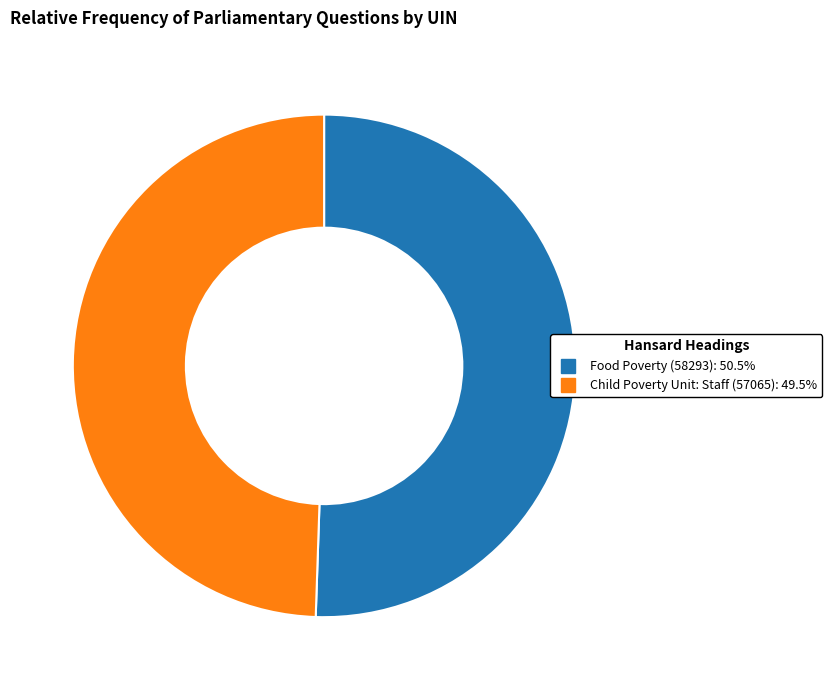

True or false: Child Poverty Unit: Staff (57065) accounts for 49% of the total.

True